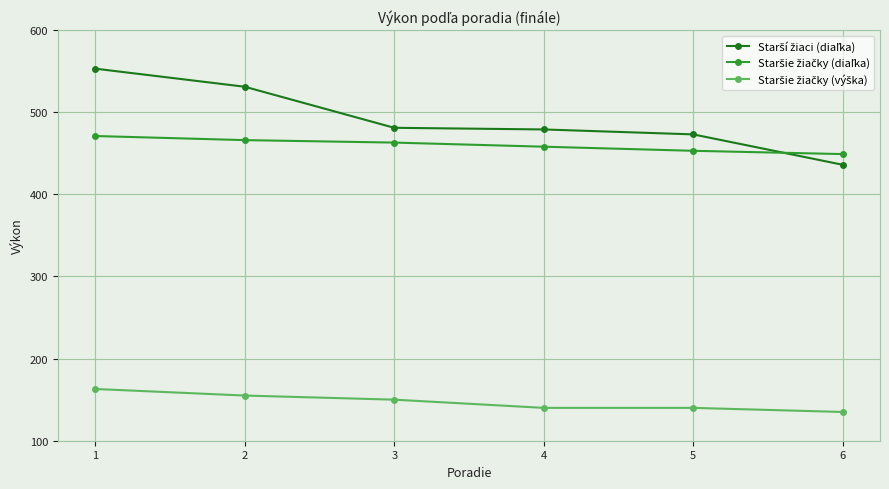

What is the smallest value displayed?

135